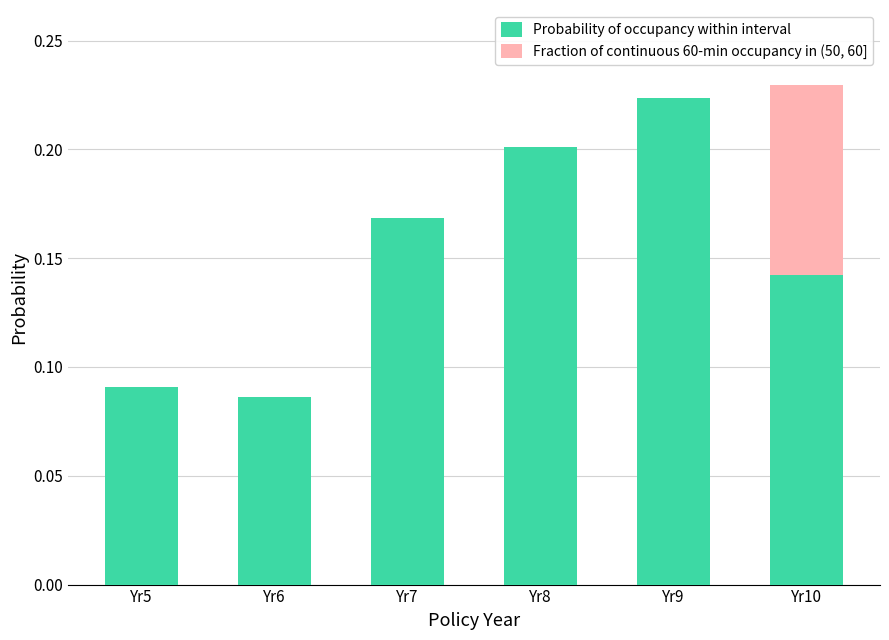

Are the bars grouped side by side (vs. stacked)?

No